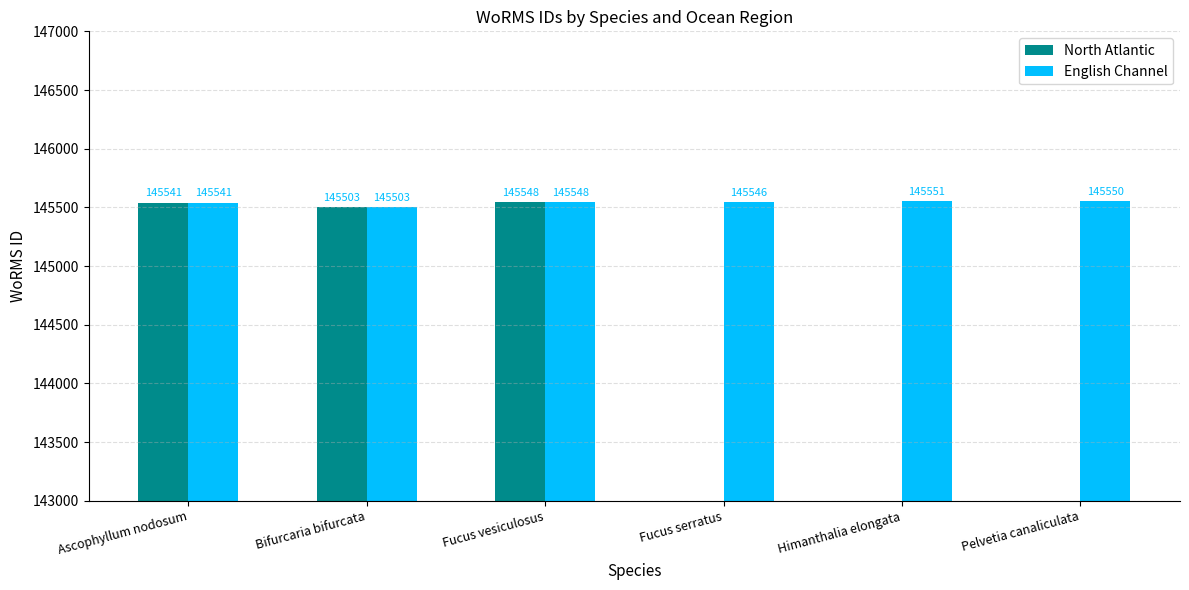

Which has a higher value, Fucus serratus or Pelvetia canaliculata?

Fucus serratus